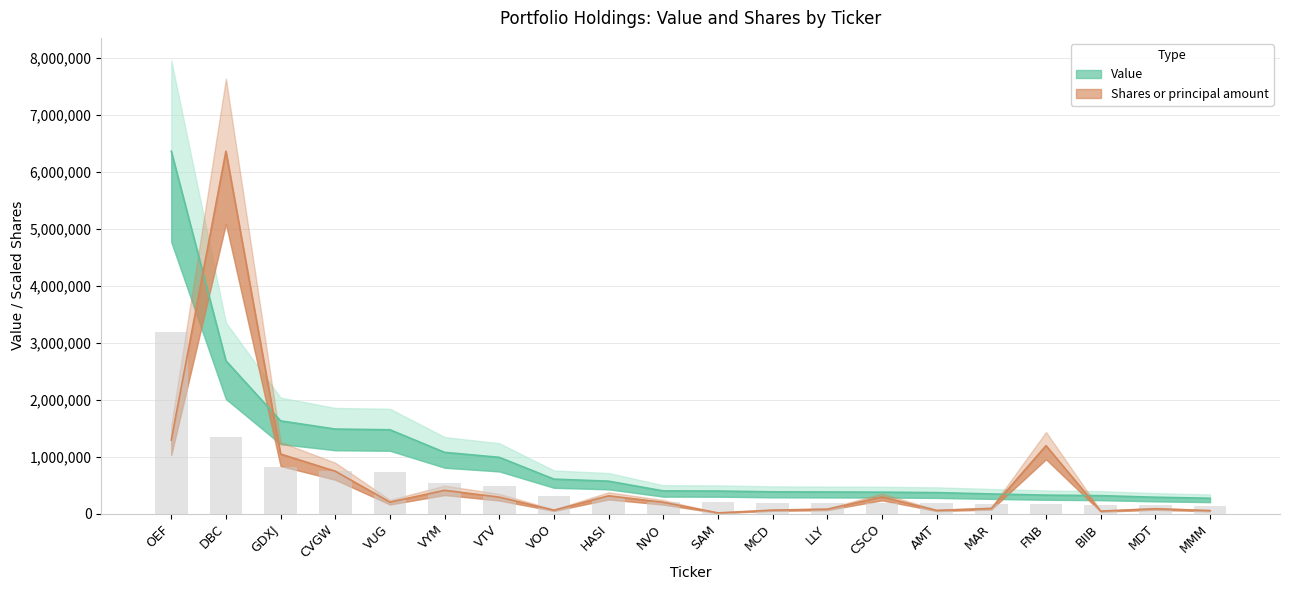

Is it true that Value equals 1077000.0 at VYM?

True